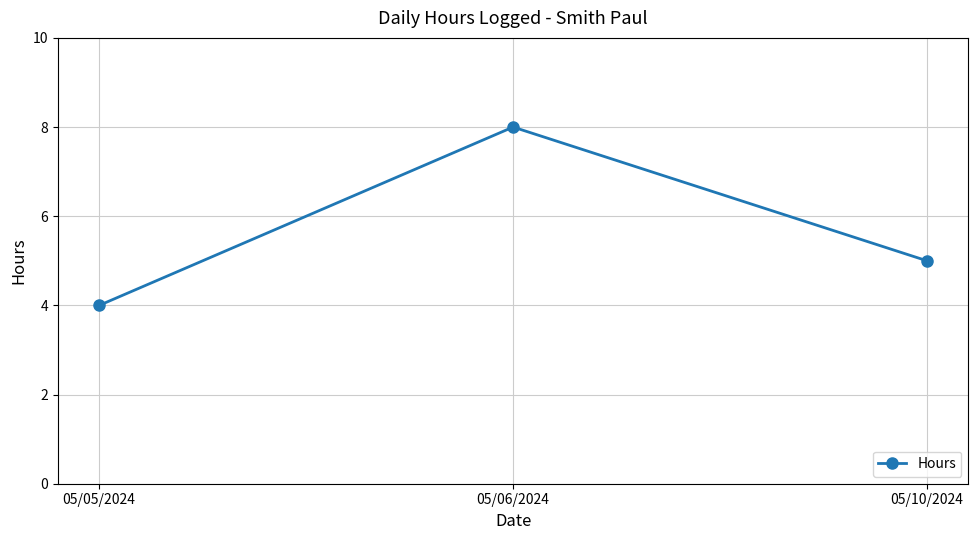

What is the smallest value displayed?

4